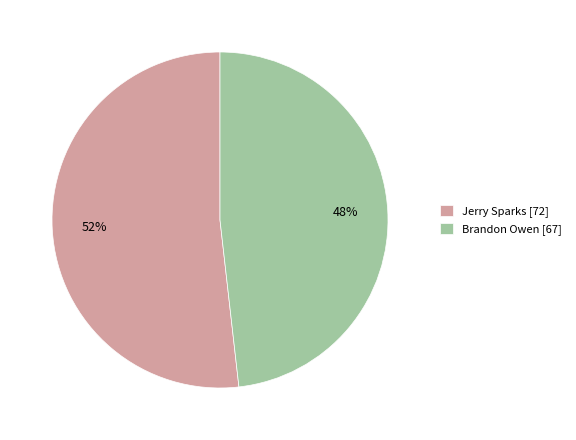

How many segments does this pie chart have?

2